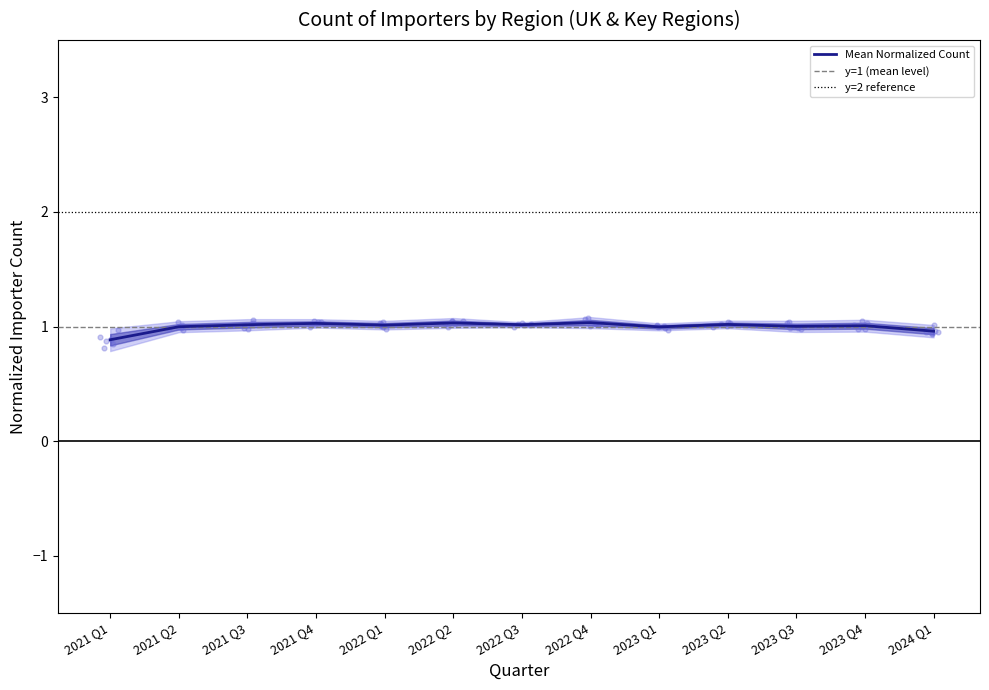

At how many categories does at least one series exceed 0?

13